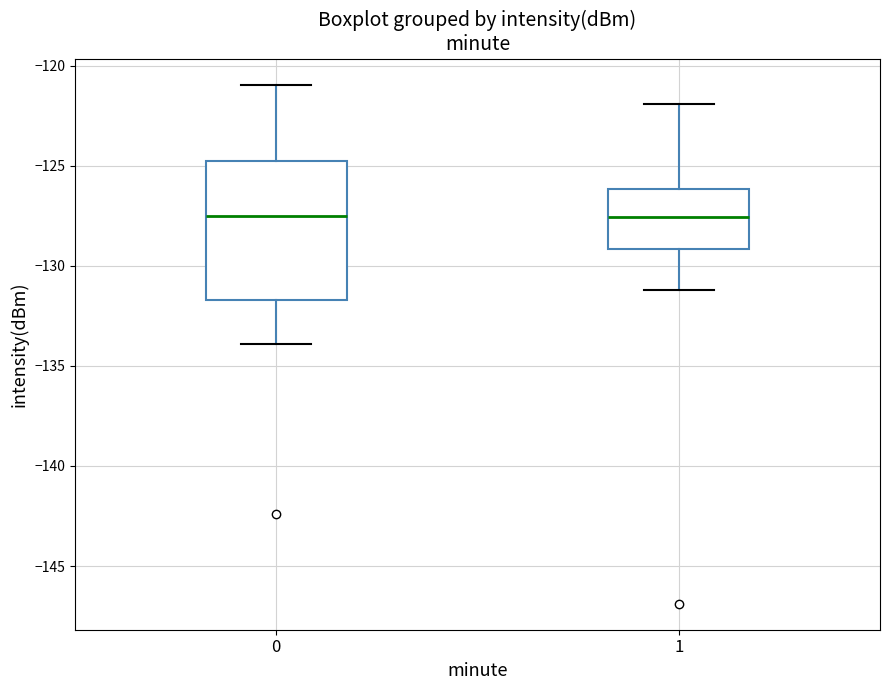

Reading left to right, transcribe this box plot: for each box, give where its median line is, the range the box spans, and where its two whiskers end, as read against the y-axis. The values are not printed on the chart, so give them approximately, as read against the axis.

0: median -127.5, box -131.5 to -125.0, whiskers -134.0 to -121.0
1: median -127.5, box -129.0 to -126.0, whiskers -131.0 to -122.0